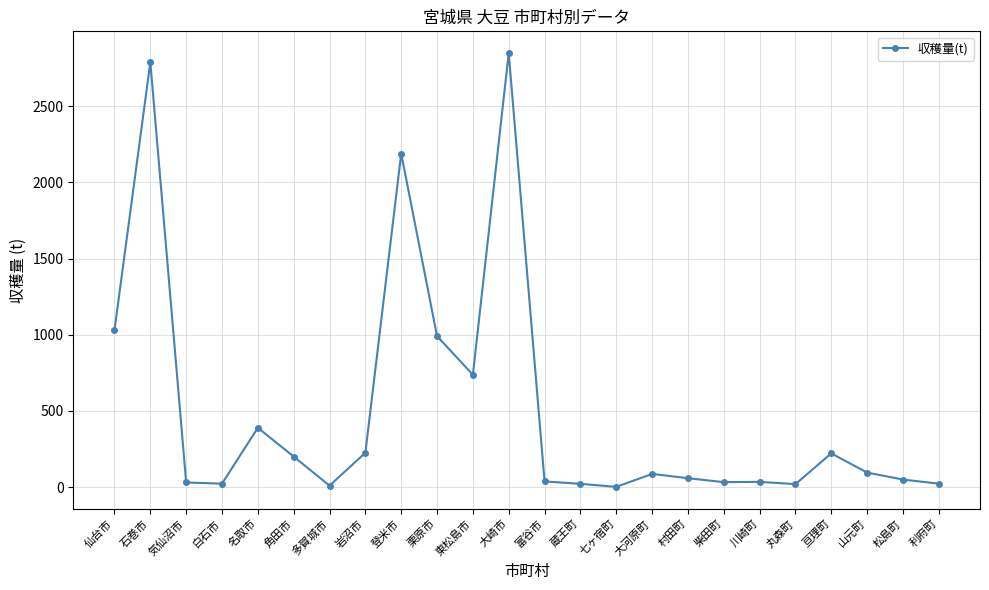

What is the ratio of the value at 川崎町 to the value at 岩沼市?

0.2